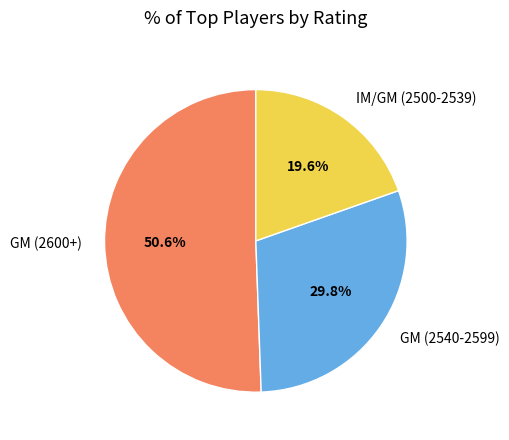

What is the smallest slice in the pie chart?

IM/GM (2500-2539)